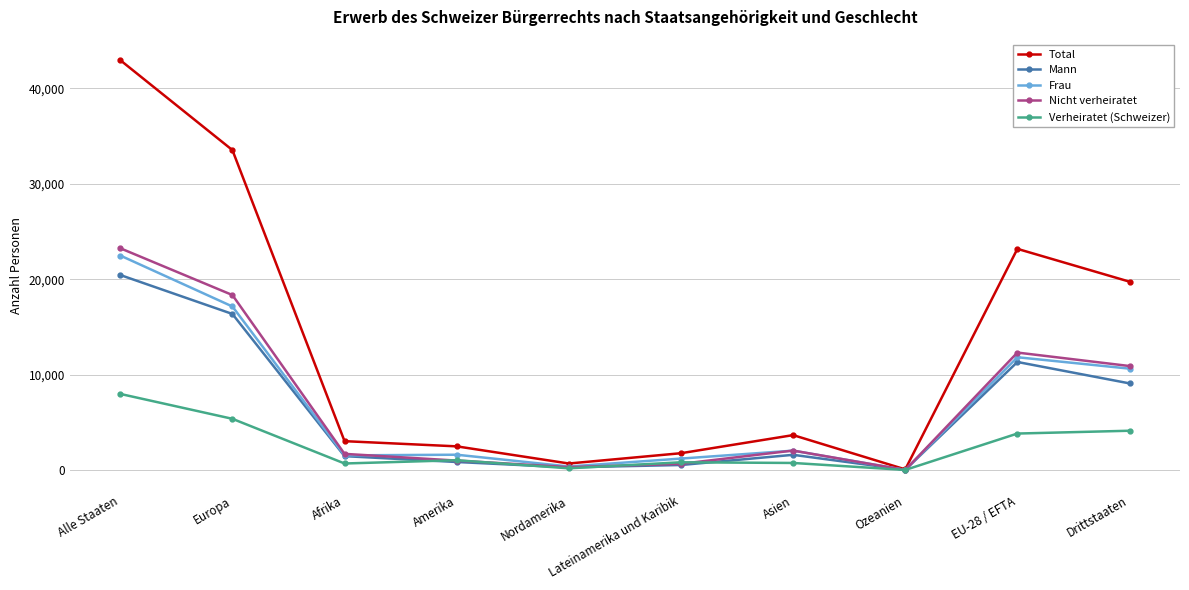

Is it true that Mann equals 9104 at Drittstaaten?

True